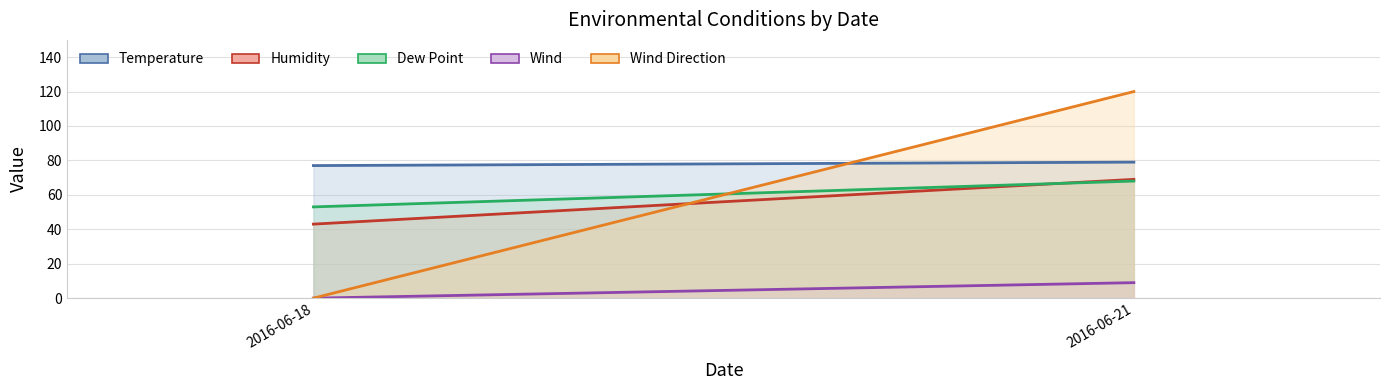

What is the approximate value of Wind Direction at 2016-06-21, to the nearest 10?

120